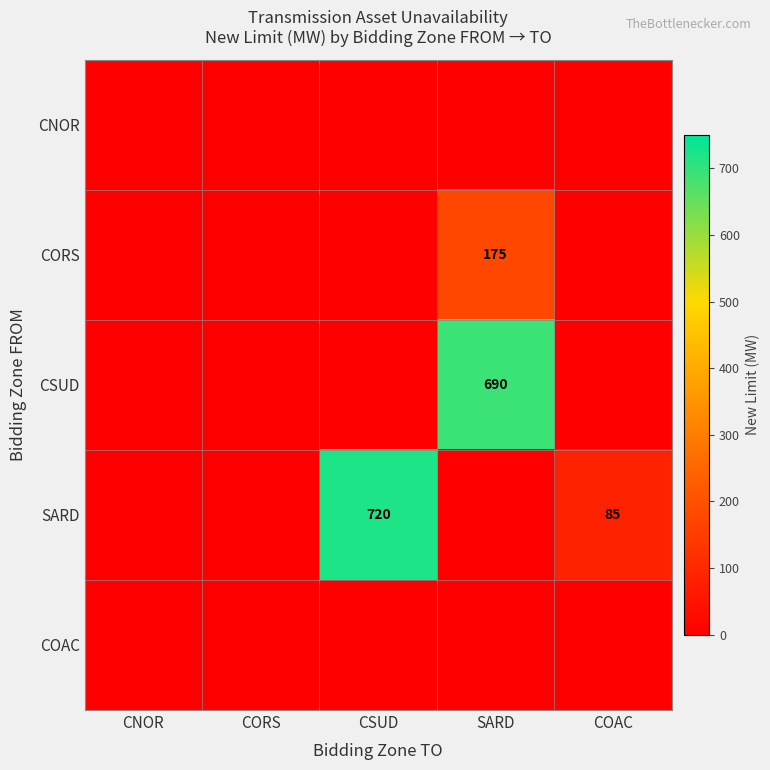

The CORS series shows 309 at SARD. True or false?

False